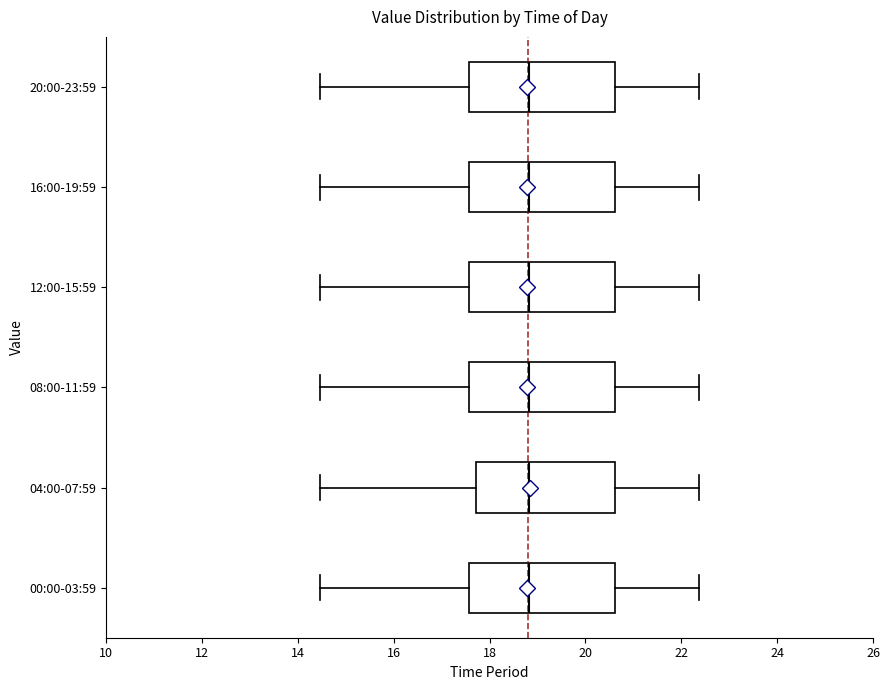

Reading bottom to top, transcribe this box plot: for each box, give where its median line is, the range the box spans, and where its two whiskers end, as read against the x-axis. The values are not printed on the chart, so give them approximately, as read against the axis.

00:00-03:59: median 18.8, box 17.6 to 20.6, whiskers 14.4 to 22.4
04:00-07:59: median 18.8, box 17.8 to 20.6, whiskers 14.4 to 22.4
08:00-11:59: median 18.8, box 17.6 to 20.6, whiskers 14.4 to 22.4
12:00-15:59: median 18.8, box 17.6 to 20.6, whiskers 14.4 to 22.4
16:00-19:59: median 18.8, box 17.6 to 20.6, whiskers 14.4 to 22.4
20:00-23:59: median 18.8, box 17.6 to 20.6, whiskers 14.4 to 22.4